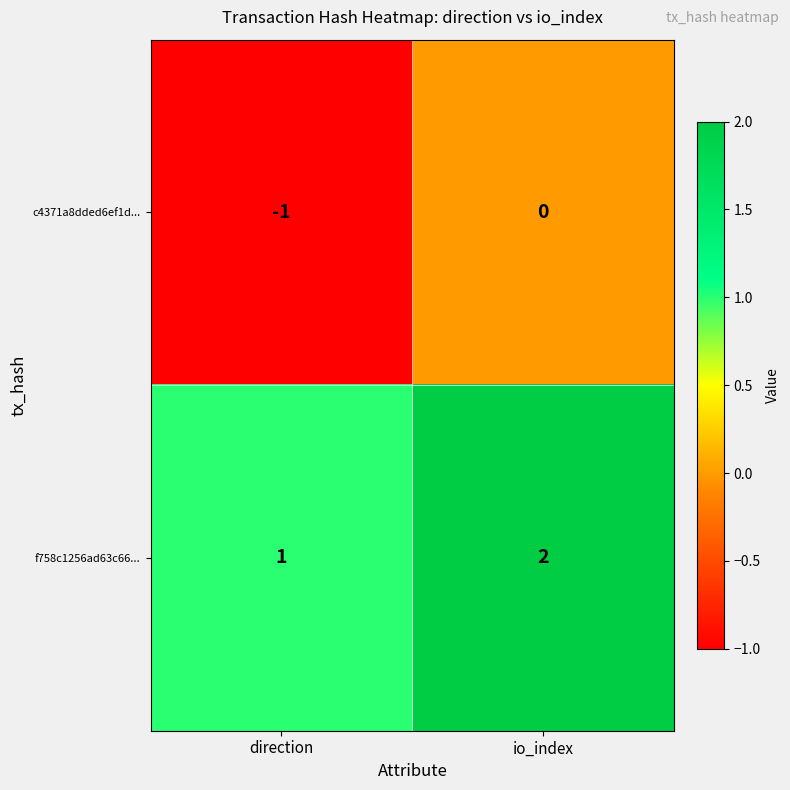

What is the maximum value shown in the chart?

2